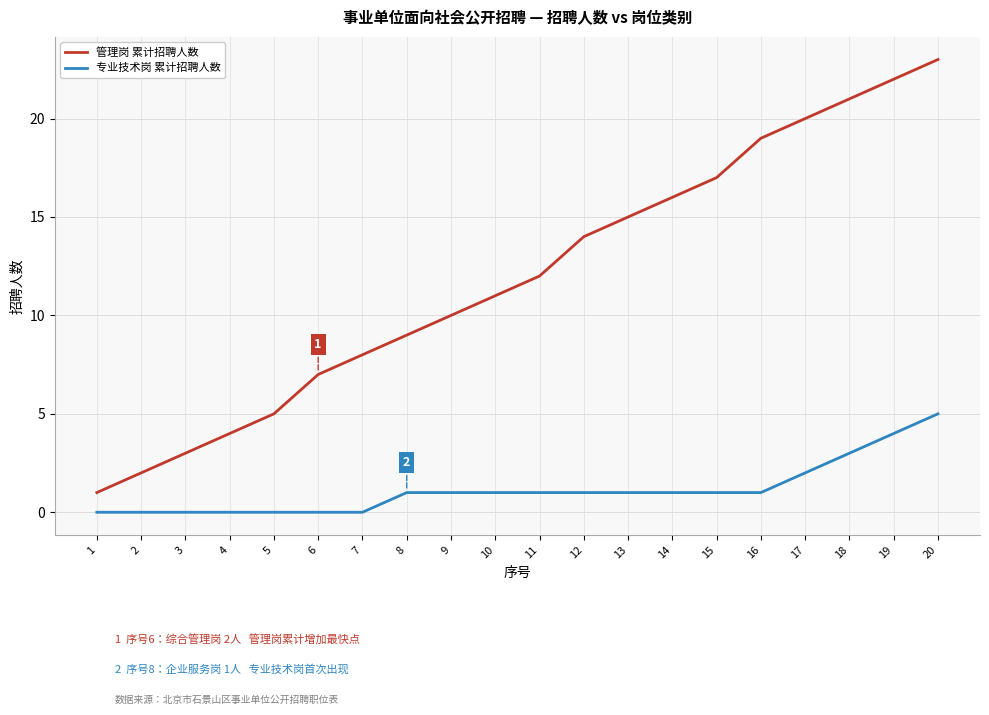

True or false: 管理岗 累计招聘人数 has a value of 13 at 16.

False